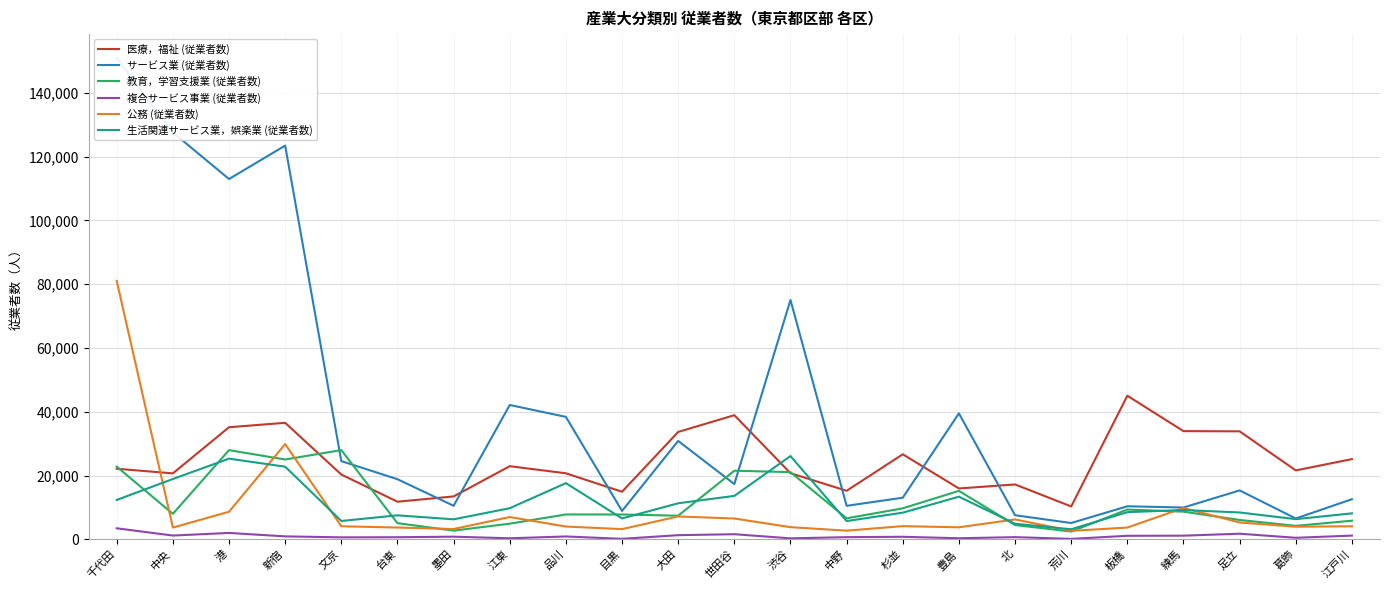

Reading right to left, what are all the values shown in this chart?

医療，福祉 (従業者数): 江戸川=25152	葛飾=21609	足立=33858	練馬=33922	板橋=45025	荒川=10313	北=17207	豊島=15953	杉並=26667	中野=15219	渋谷=20741	世田谷=38919	大田=33671	目黒=14924	品川=20707	江東=22933	墨田=13455	台東=11800	文京=20312	新宿=36533	港=35146	中央=20682	千代田=22133
サービス業 (従業者数): 江戸川=12583	葛飾=6538	足立=15335	練馬=9978	板橋=10366	荒川=5117	北=7562	豊島=39493	杉並=13051	中野=10509	渋谷=75044	世田谷=17321	大田=30847	目黒=8900	品川=38388	江東=42118	墨田=10519	台東=18854	文京=24527	新宿=123435	港=112958	中央=127560	千代田=150849
教育，学習支援業 (従業者数): 江戸川=5844	葛飾=4232	足立=6076	練馬=8683	板橋=9335	荒川=2452	北=4477	豊島=15199	杉並=9722	中野=6588	渋谷=21068	世田谷=21517	大田=7412	目黒=7787	品川=7802	江東=4912	墨田=2733	台東=5075	文京=27978	新宿=25028	港=27960	中央=7989	千代田=22783
複合サービス事業 (従業者数): 江戸川=1169	葛飾=486	足立=1768	練馬=1153	板橋=1112	荒川=141	北=692	豊島=344	杉並=799	中野=683	渋谷=313	世田谷=1609	大田=1307	目黒=162	品川=902	江東=333	墨田=835	台東=665	文京=624	新宿=931	港=2008	中央=1190	千代田=3462
公務 (従業者数): 江戸川=4093	葛飾=3961	足立=5283	練馬=9835	板橋=3692	荒川=2665	北=6239	豊島=3774	杉並=4140	中野=2724	渋谷=3817	世田谷=6531	大田=7175	目黒=3204	品川=4017	江東=6989	墨田=3231	台東=3700	文京=4099	新宿=29860	港=8648	中央=3692	千代田=81005
生活関連サービス業，娯楽業 (従業者数): 江戸川=8144	葛飾=6329	足立=8421	練馬=9195	板橋=8521	荒川=3160	北=4887	豊島=13374	杉並=8366	中野=5724	渋谷=26109	世田谷=13619	大田=11309	目黒=6556	品川=17622	江東=9757	墨田=6274	台東=7529	文京=5758	新宿=22779	港=25297	中央=18918	千代田=12351